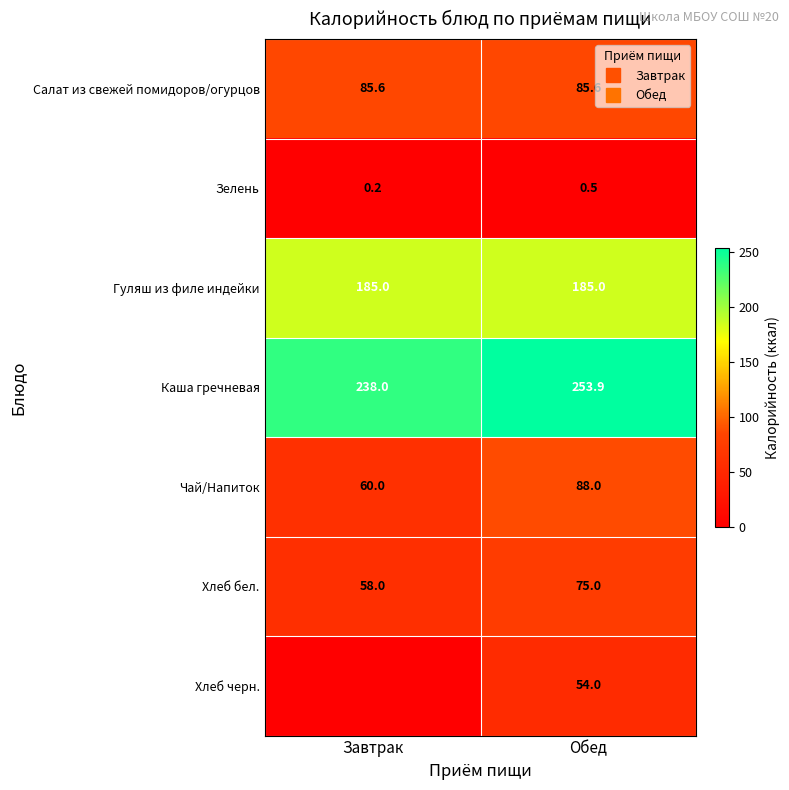

How many distinct data groups are displayed?

7